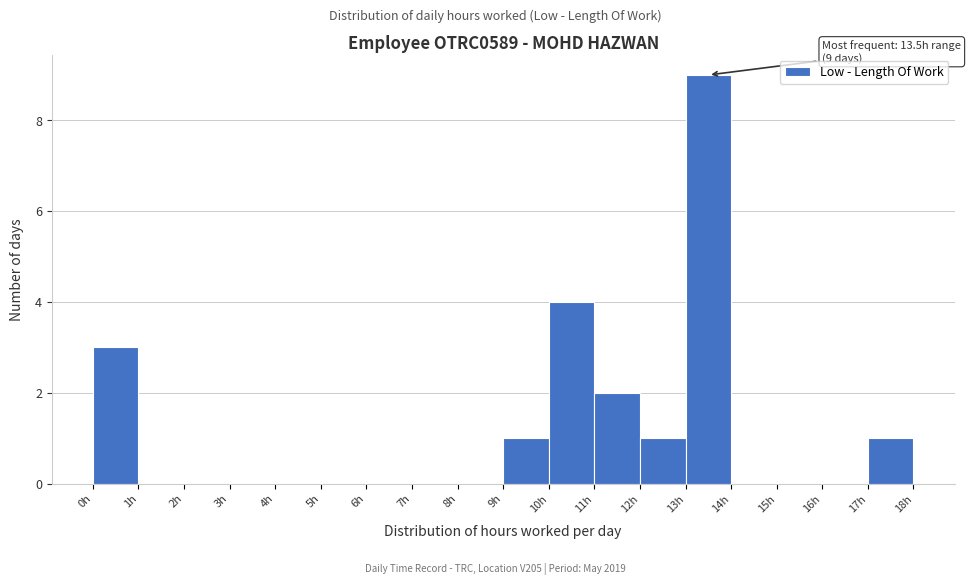

Over which range of the x-axis is the bar tallest?

13 to 14